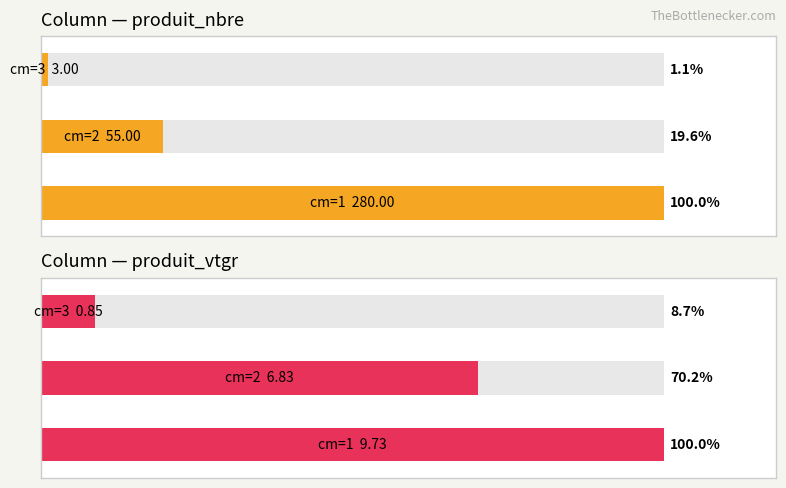

How many bars are there in total?

6